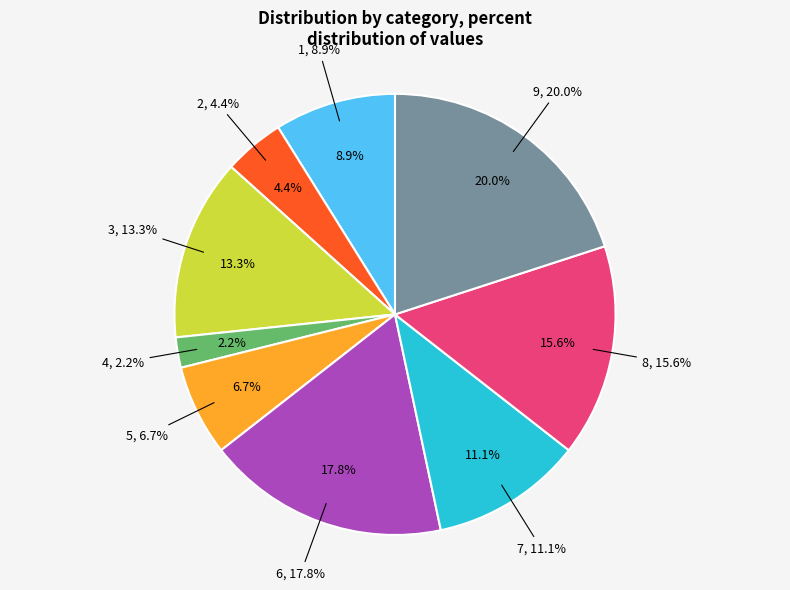

What percentage is the 7 slice, to the nearest percent?

11%